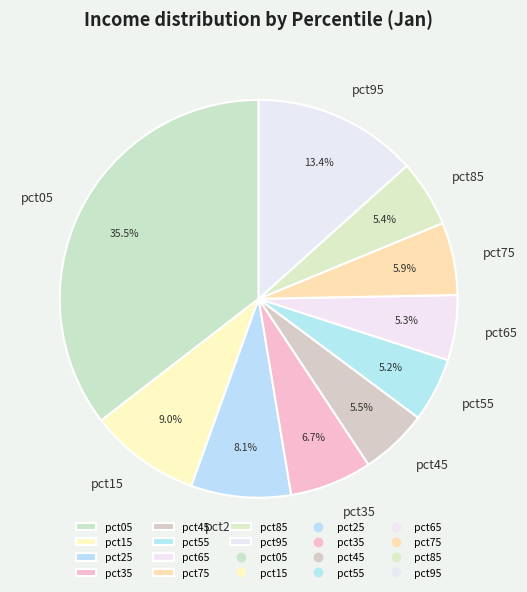

What percentage do pct95 and pct25 together represent?

21.5%